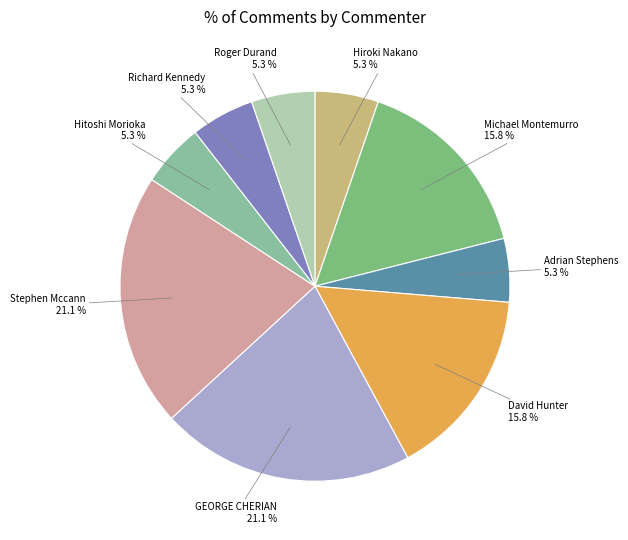

How many segments does this pie chart have?

9